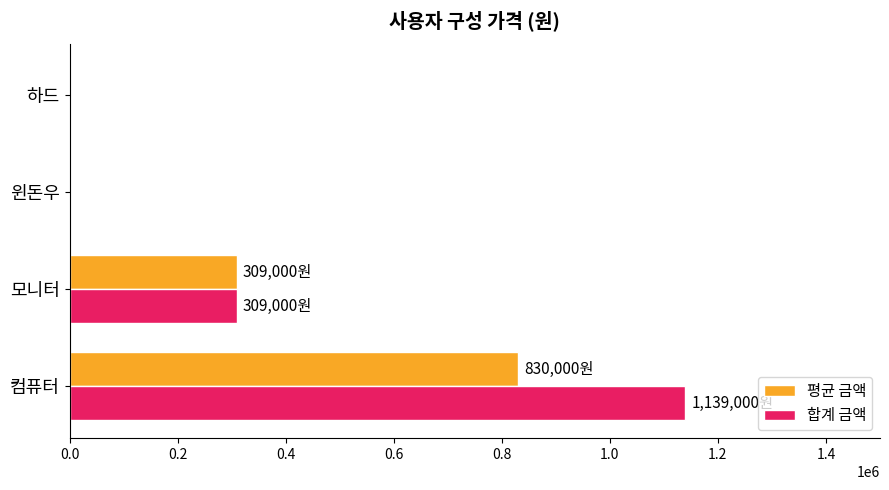

What are all the series names shown in the legend?

평균 금액, 합계 금액